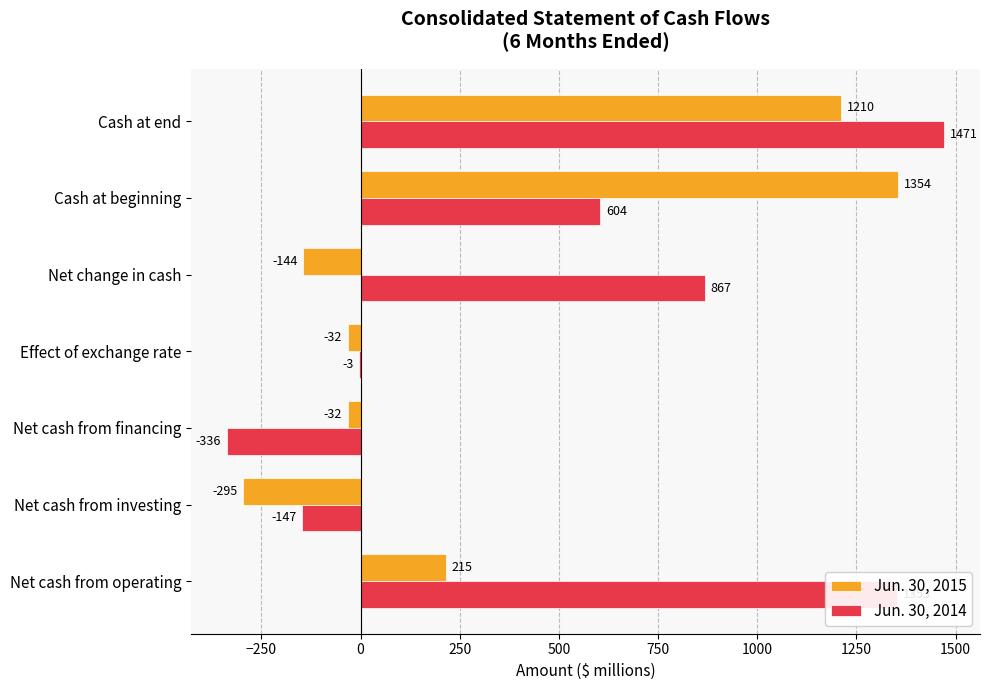

Which series has the largest total across all categories?

Jun. 30, 2014